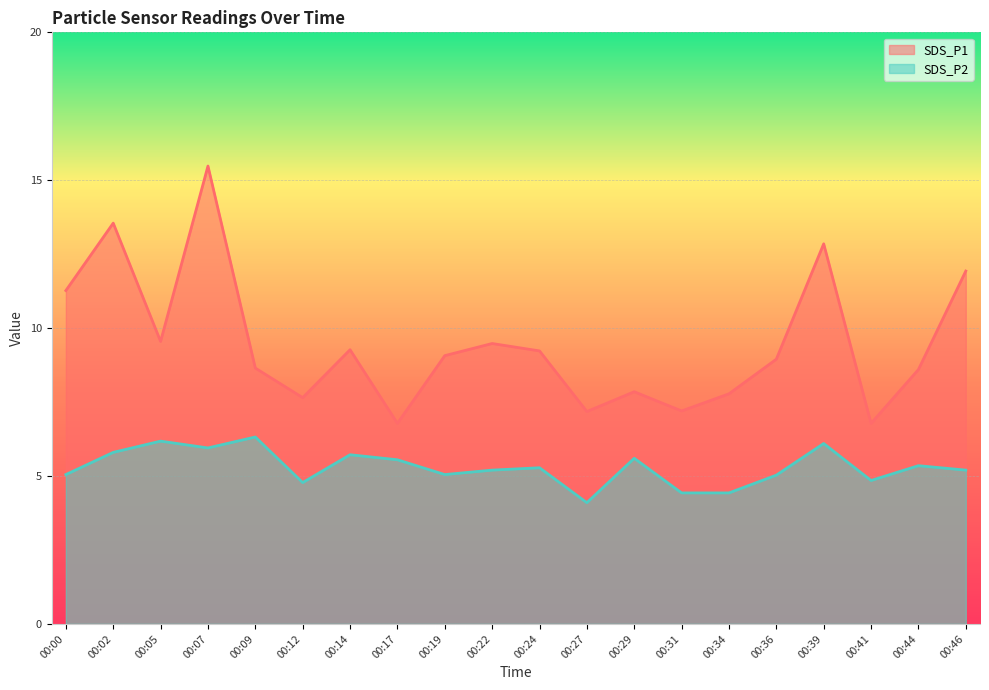

How many interior local valleys does the SDS_P1 series have?

6